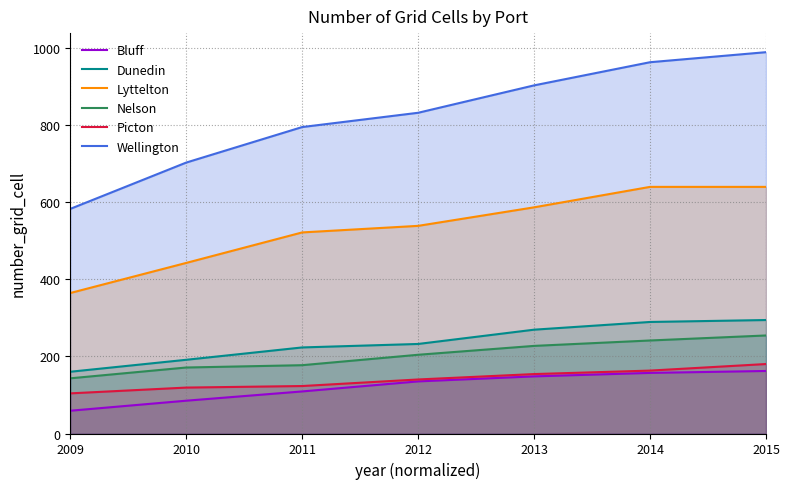

True or false: Wellington and Bluff intersect in this chart.

False